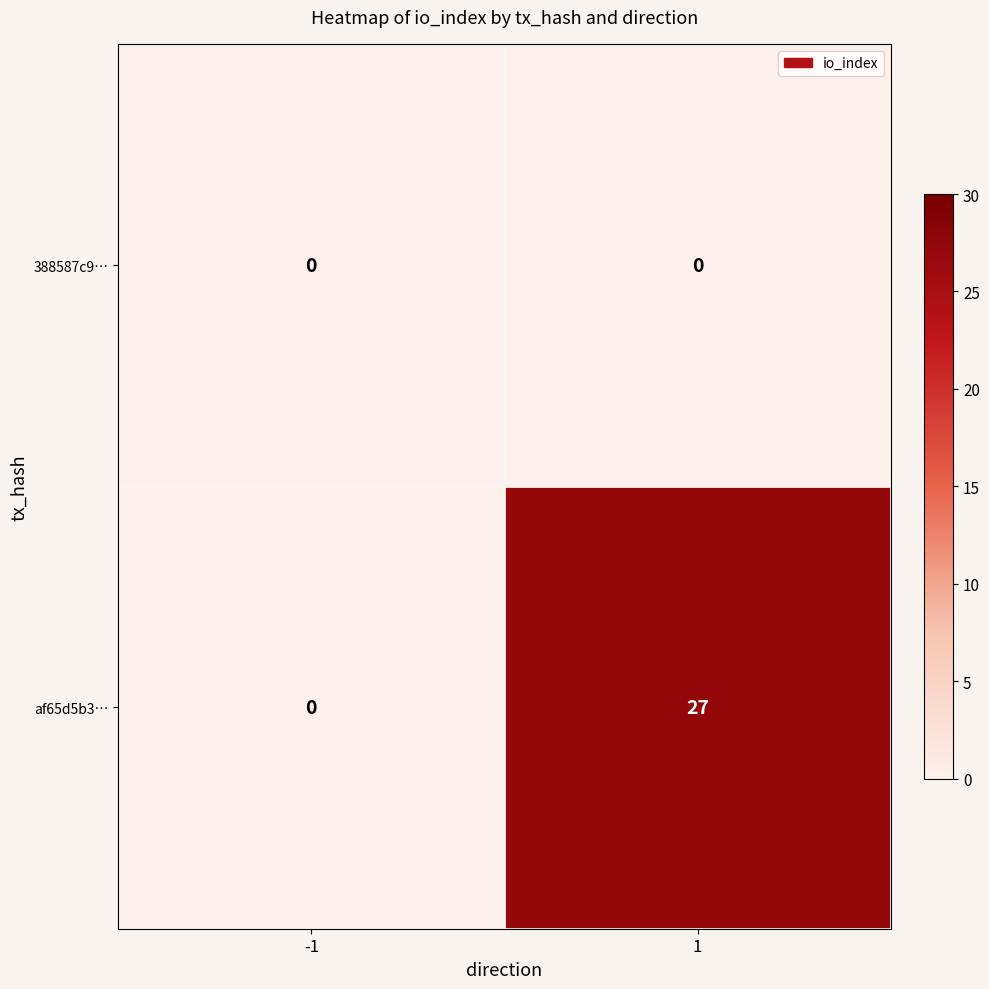

True or false: af65d5b3… has a value of 27 at 1.

True